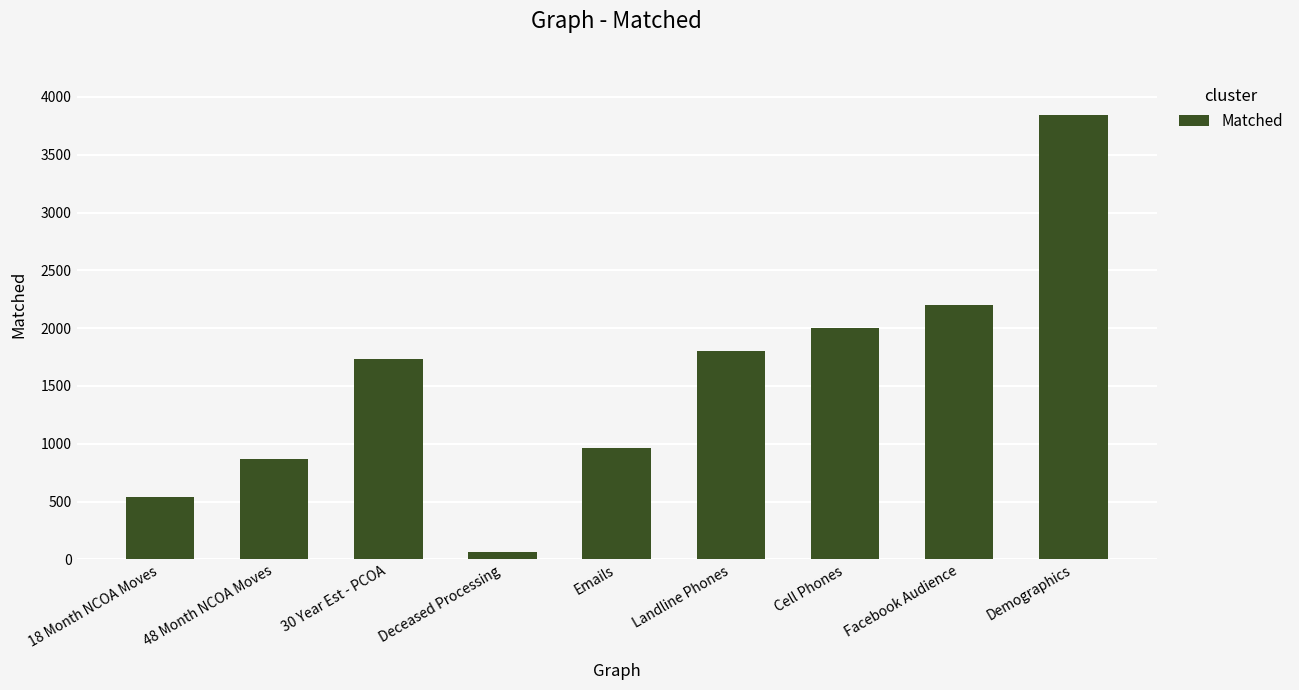

What is the change in value from Emails to Cell Phones?

+1040